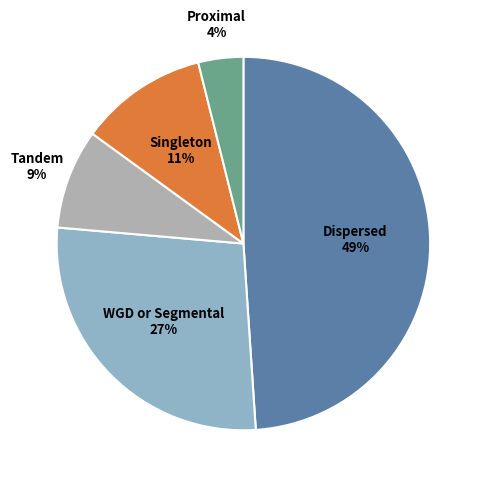

To the nearest percent, what is the difference between the largest and smallest slice percentages?

45%